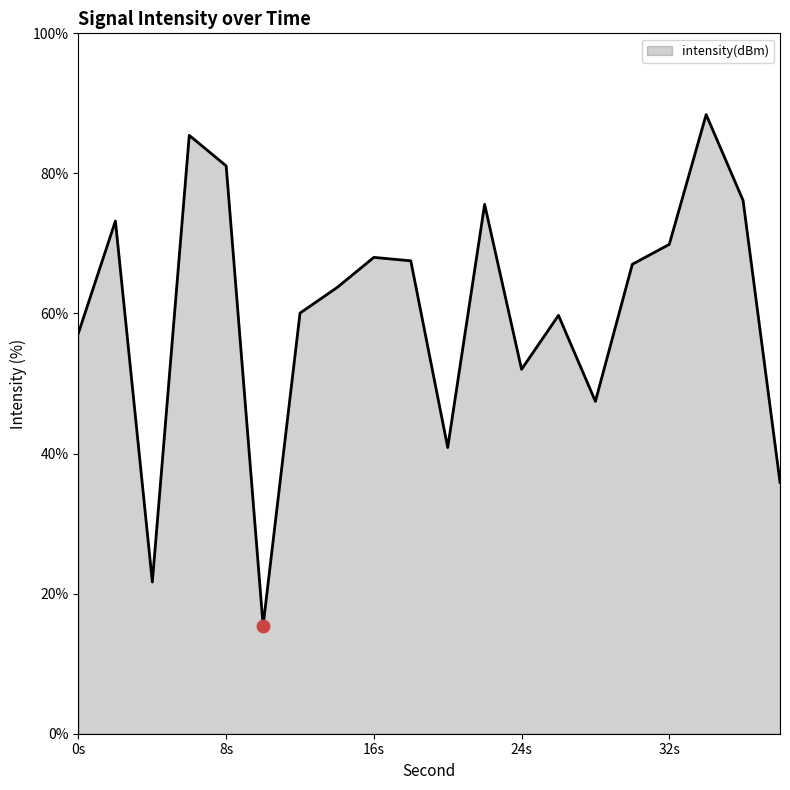

What is the maximum value shown in the chart?

88.4